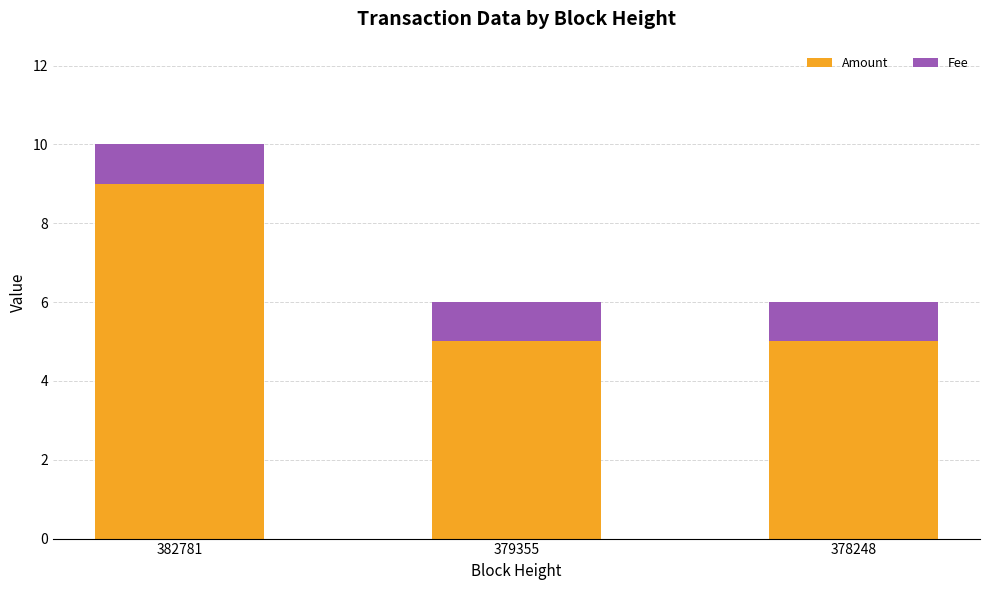

Reading left to right, what are the values for Amount?

9	5	5